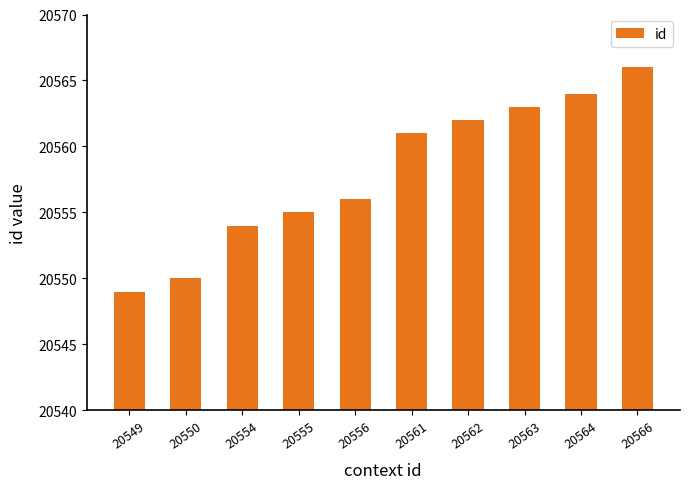

Which has a higher value, 20554 or 20555?

20555